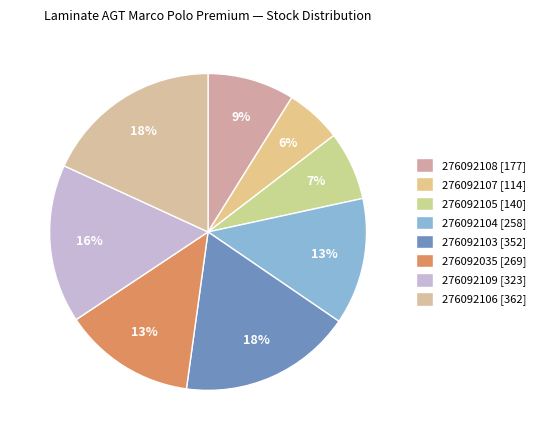

To the nearest percent, what percentage of the pie is 276092109?

16%